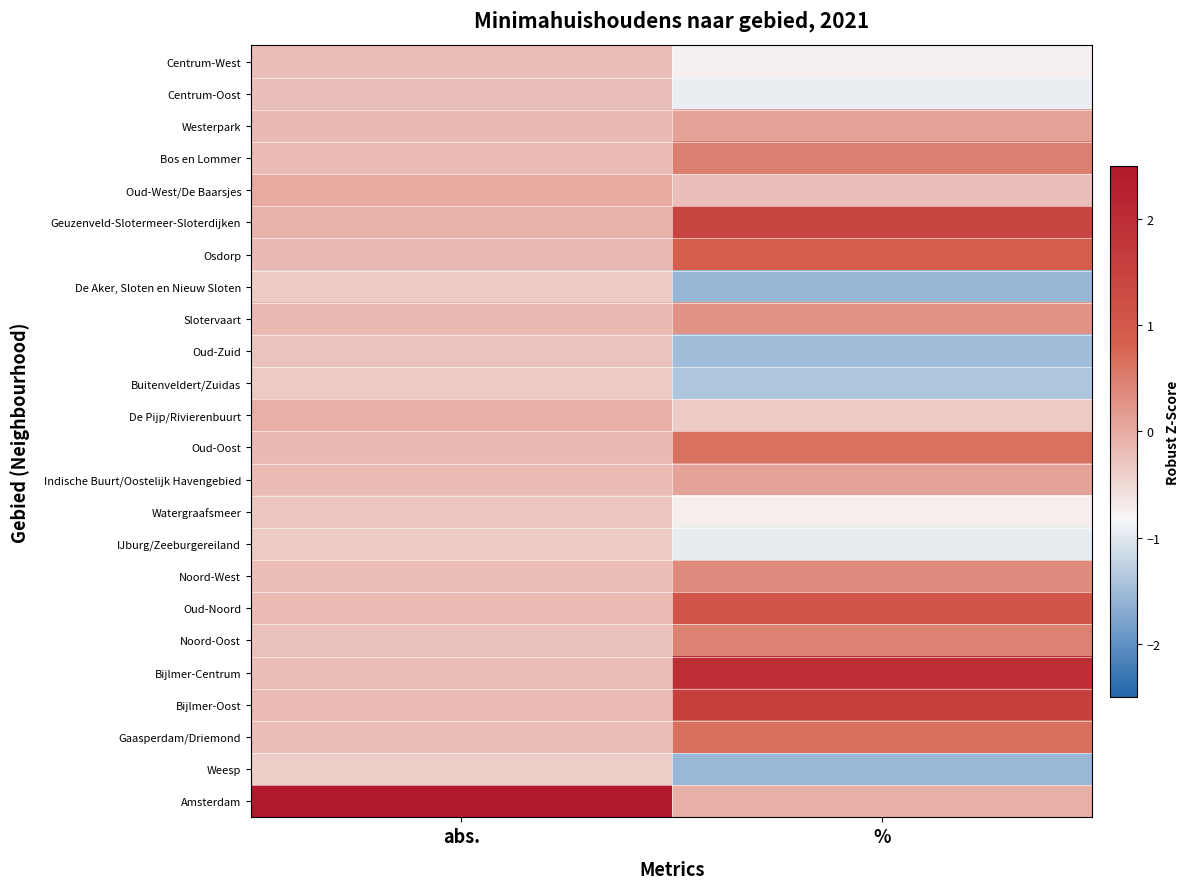

Reading right to left, list all the values displayed in this chart.

Centrum-West: %=-0.8	abs.=-0.2
Centrum-Oost: %=-0.9	abs.=-0.2
Westerpark: %=0.1	abs.=-0.2
Bos en Lommer: %=0.5	abs.=-0.2
Oud-West/De Baarsjes: %=-0.2	abs.=0.0
Geuzenveld-Slotermeer-Sloterdijken: %=1.5	abs.=-0.1
Osdorp: %=0.9	abs.=-0.2
De Aker, Sloten en Nieuw Sloten: %=-1.6	abs.=-0.4
Slotervaart: %=0.3	abs.=-0.2
Oud-Zuid: %=-1.5	abs.=-0.3
Buitenveldert/Zuidas: %=-1.4	abs.=-0.3
De Pijp/Rivierenbuurt: %=-0.4	abs.=-0.0
Oud-Oost: %=0.6	abs.=-0.2
Indische Buurt/Oostelijk Havengebied: %=0.1	abs.=-0.2
Watergraafsmeer: %=-0.7	abs.=-0.3
IJburg/Zeeburgereiland: %=-0.9	abs.=-0.3
Noord-West: %=0.3	abs.=-0.2
Oud-Noord: %=1.1	abs.=-0.2
Noord-Oost: %=0.5	abs.=-0.2
Bijlmer-Centrum: %=2.0	abs.=-0.2
Bijlmer-Oost: %=1.6	abs.=-0.2
Gaasperdam/Driemond: %=0.7	abs.=-0.2
Weesp: %=-1.5	abs.=-0.4
Amsterdam: %=-0.0	abs.=4.8